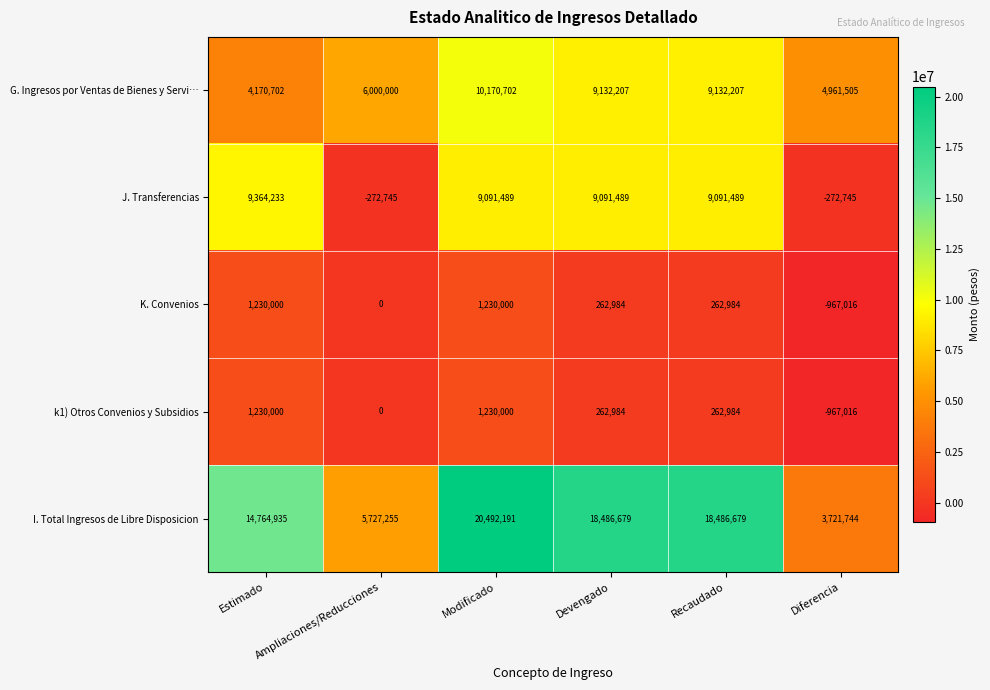

What is the greatest value displayed?

20492191